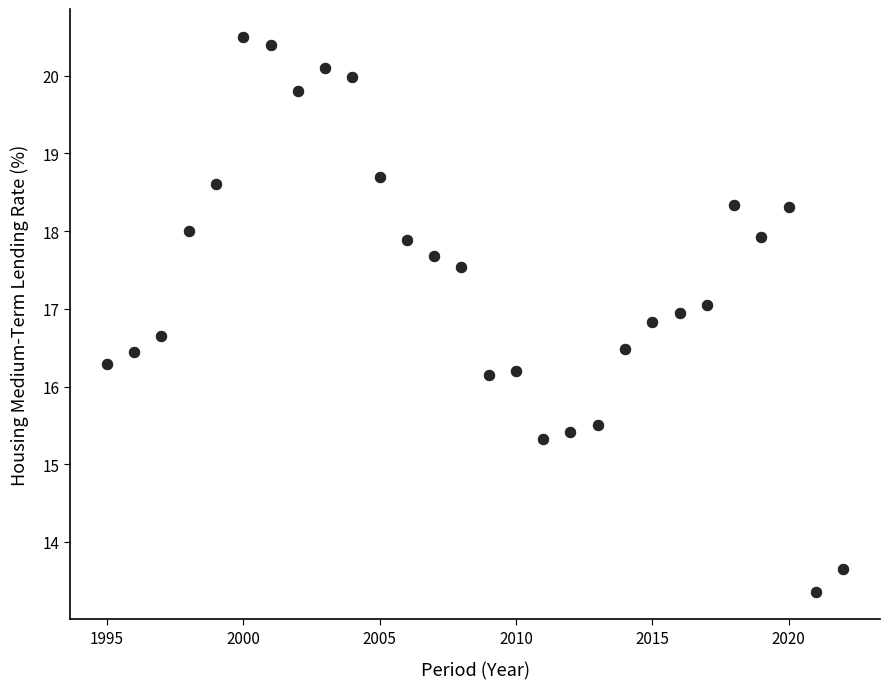

What is the range of Y values (max minus min)?

7.1